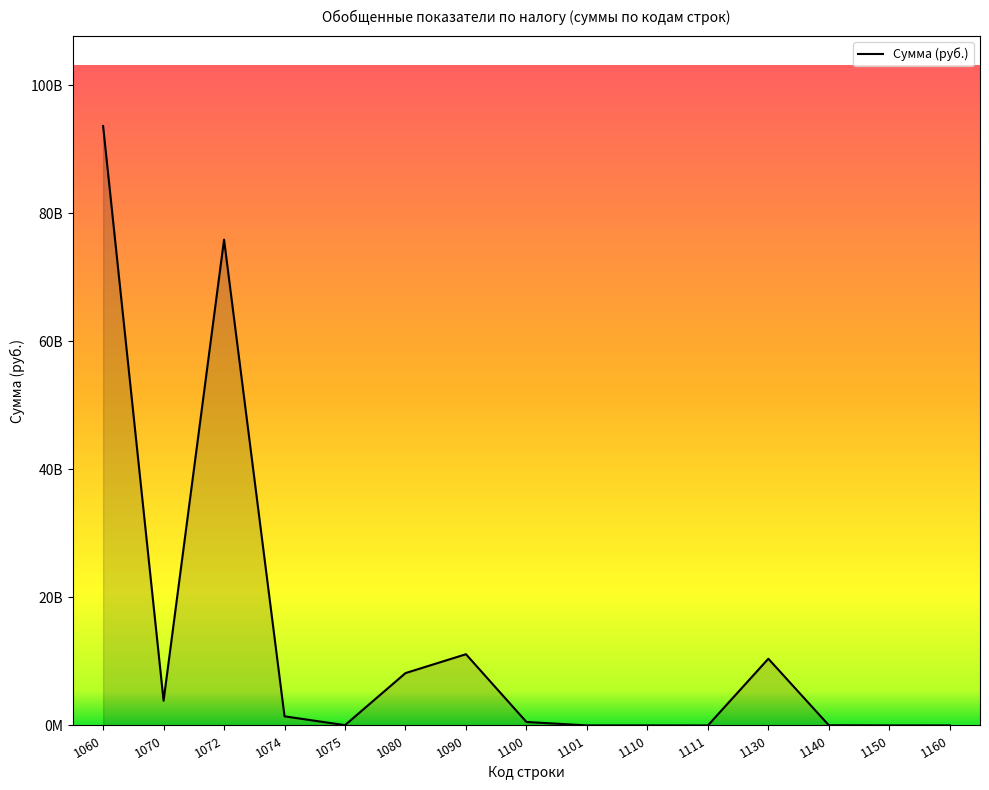

List the labels in order of value, smallest first.

1111, 1160, 1150, 1110, 1101, 1140, 1075, 1100, 1074, 1070, 1080, 1130, 1090, 1072, 1060